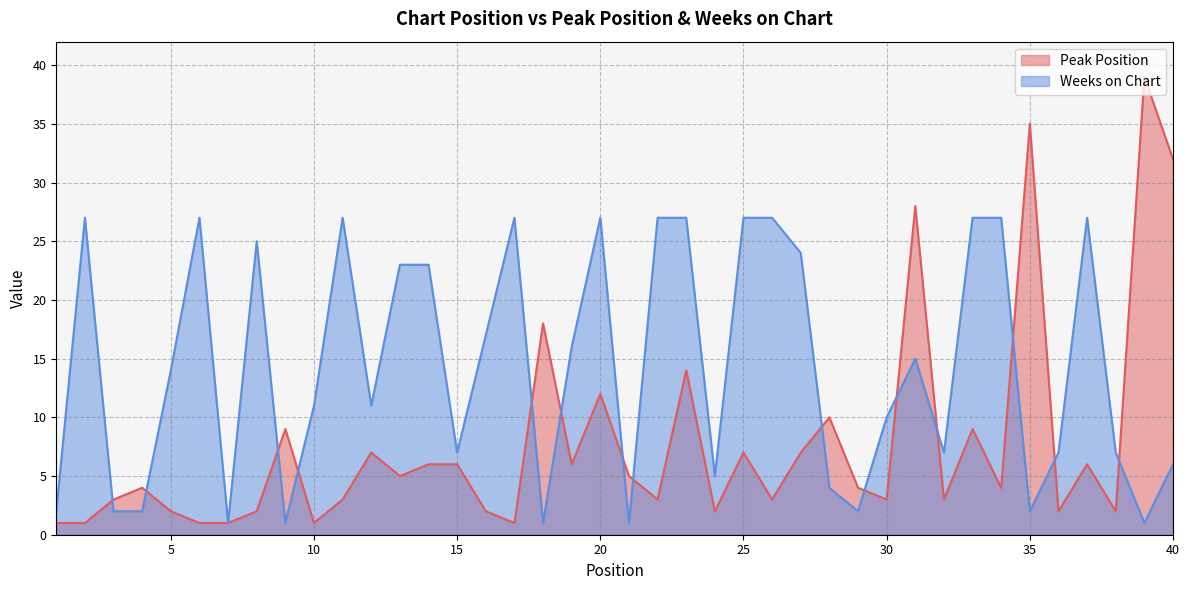

Reading right to left, extract all data points from this chart.

Peak Position: 32	39	2	6	2	35	4	9	3	28	3	4	10	7	3	7	2	14	3	5	12	6	18	1	2	6	6	5	7	3	1	9	2	1	1	2	4	3	1	1
Weeks on Chart: 6	1	7	27	7	2	27	27	7	15	10	2	4	24	27	27	5	27	27	1	27	16	1	27	17	7	23	23	11	27	11	1	25	1	27	14	2	2	27	2